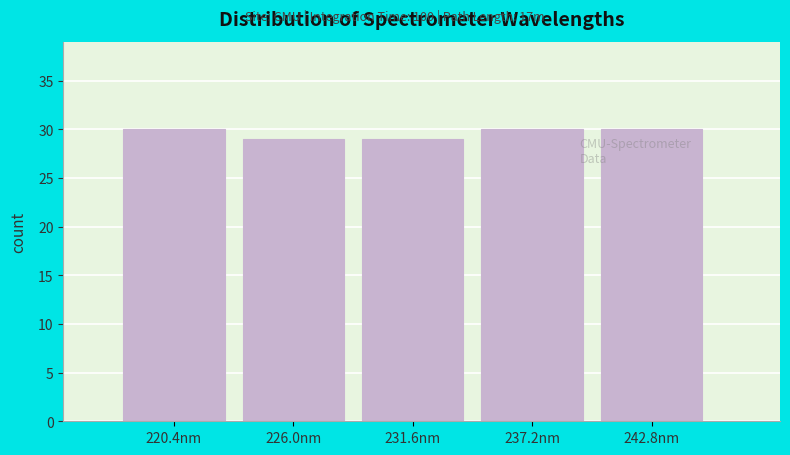

Reading left to right, list every bar in this chart as the range it spans on the x-axis followed by its height. Neither the bar edges nor the heights are printed on the chart, so give them approximately, as read against the axes.

218 to 224: 30
224 to 229: 29
229 to 235: 29
235 to 240: 30
240 to 246: 30